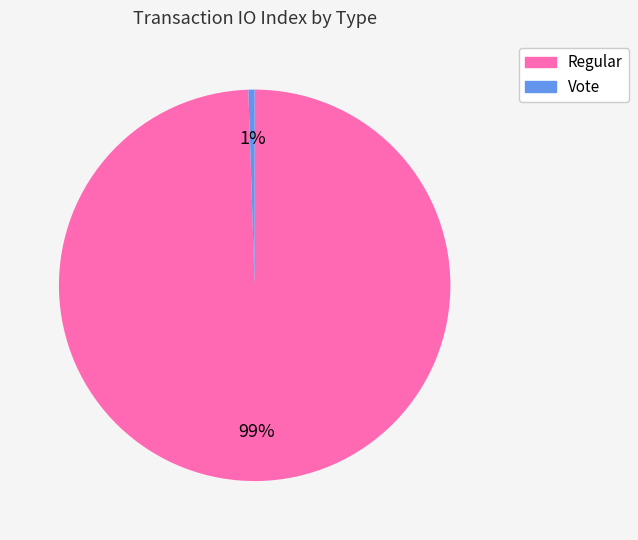

Which slice is the smallest?

Vote